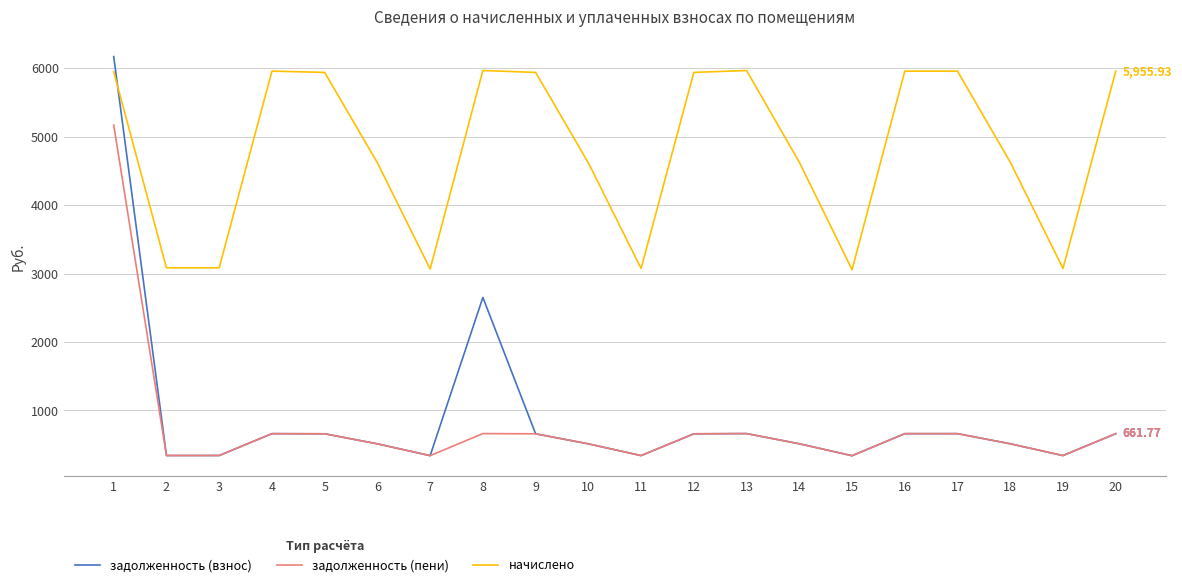

Which series has the largest total across all categories?

начислено